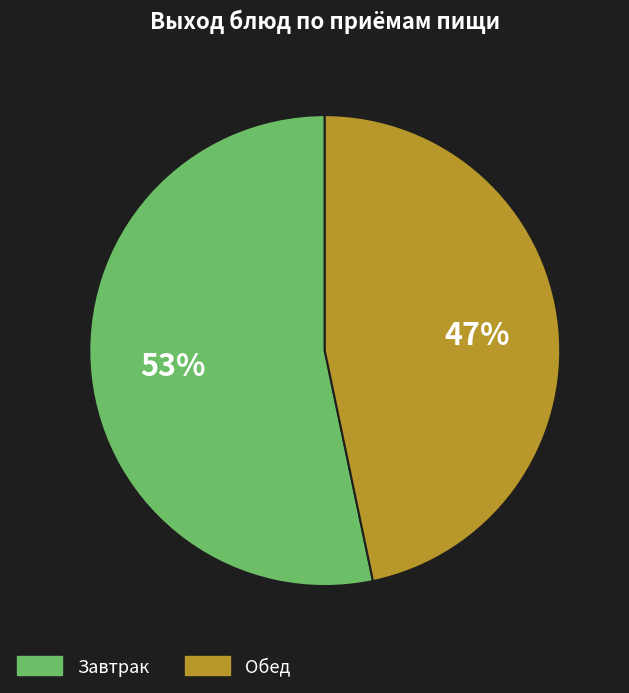

Is there any slice that represents more than half of the pie?

Yes